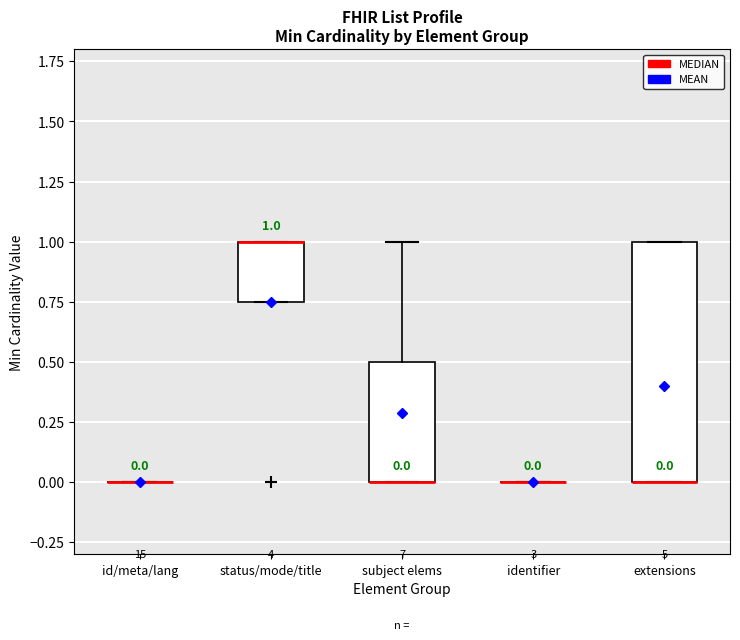

Which box is the tallest, from its lower edge to its upper edge?

extensions